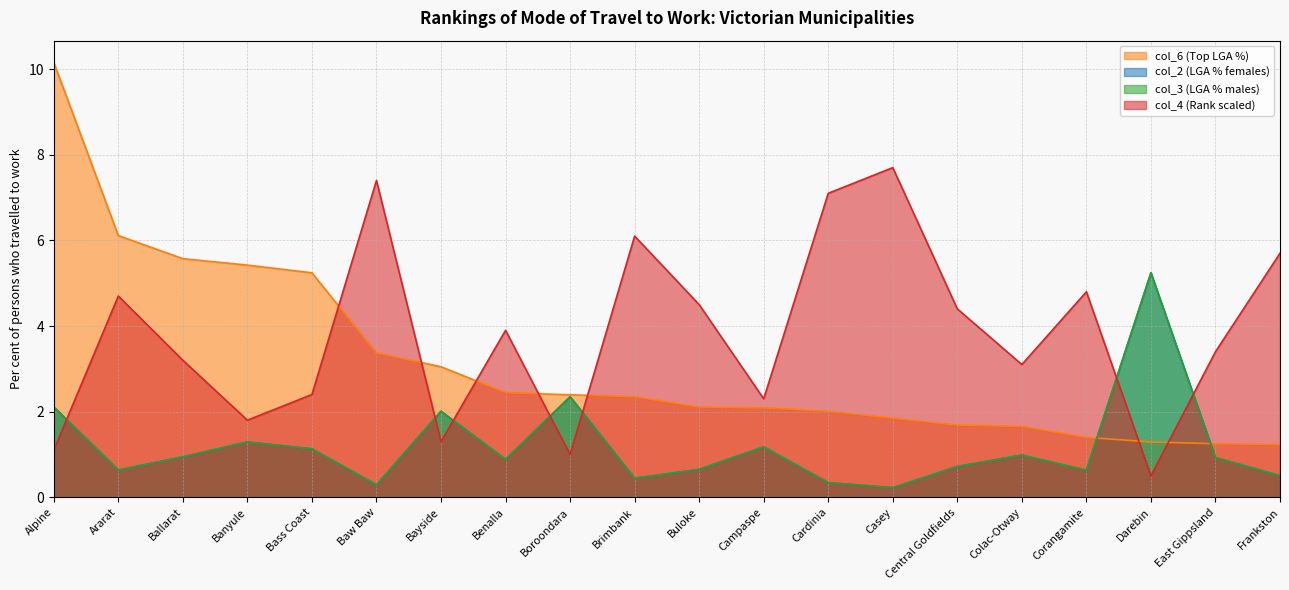

What is the minimum value for col_3?

0.2